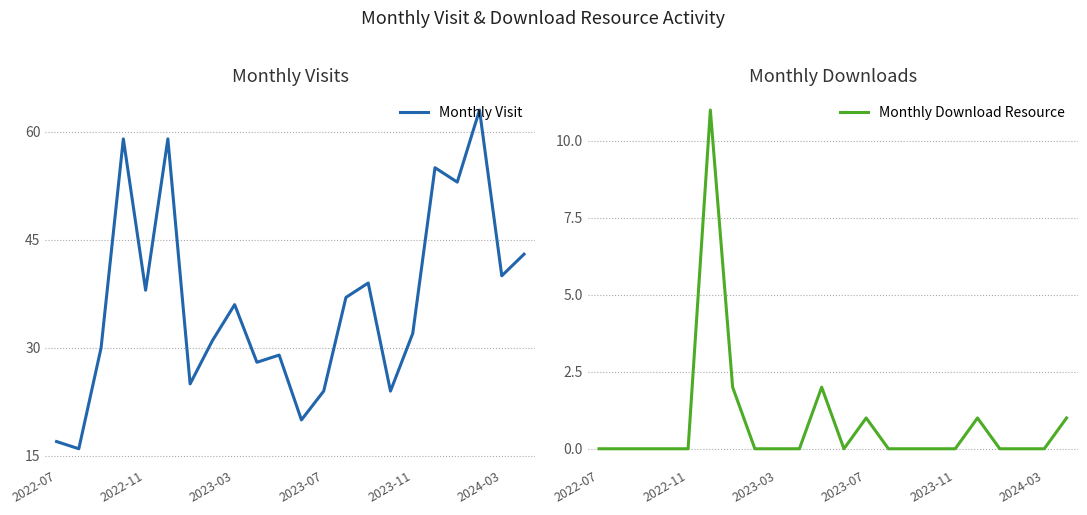

What is the average value of the Monthly Download Resource series?

1